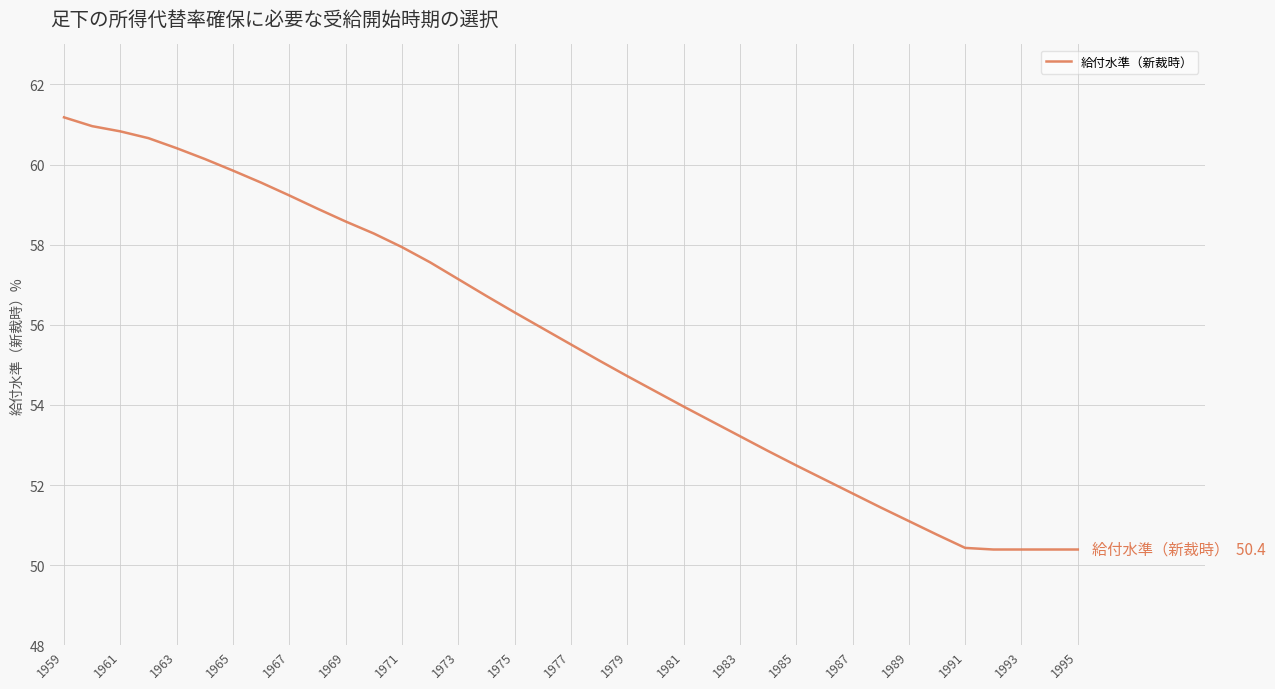

What is the difference between the maximum and minimum values?

10.8